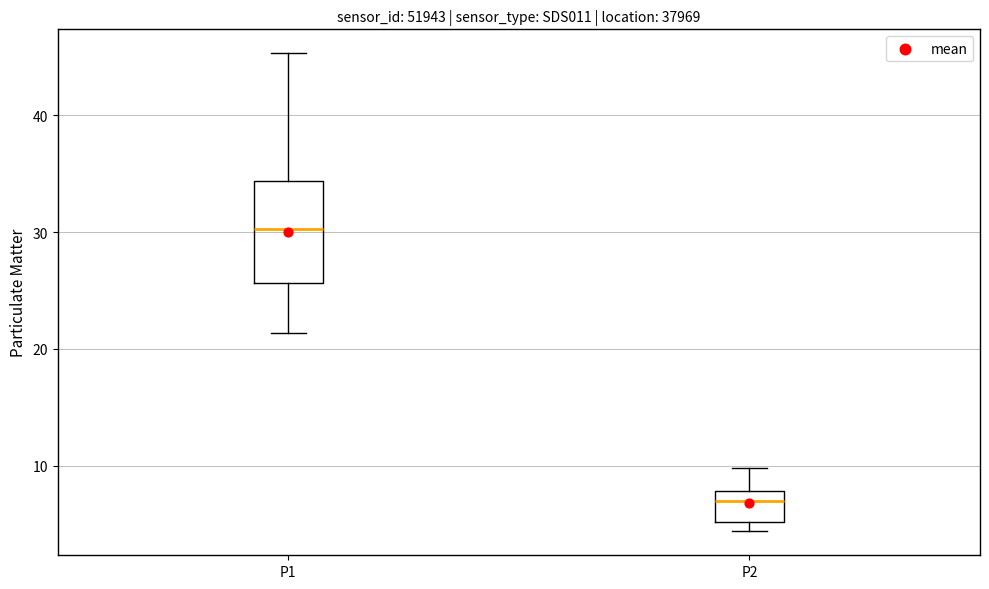

Reading left to right, transcribe this box plot: for each box, give where its median line is, the range the box spans, and where its two whiskers end, as read against the y-axis. The values are not printed on the chart, so give them approximately, as read against the axis.

P1: median 30, box 26 to 34, whiskers 21 to 45
P2: median 7, box 5 to 8, whiskers 4 to 10